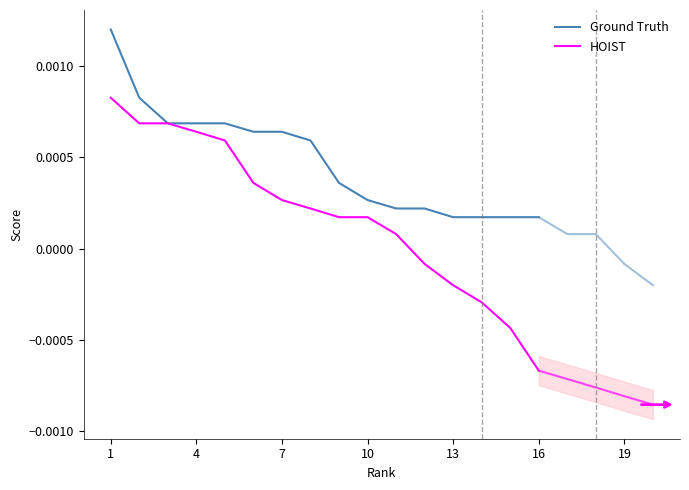

Is the value of Ground Truth at 12 greater than the value of HOIST at 11?

Yes